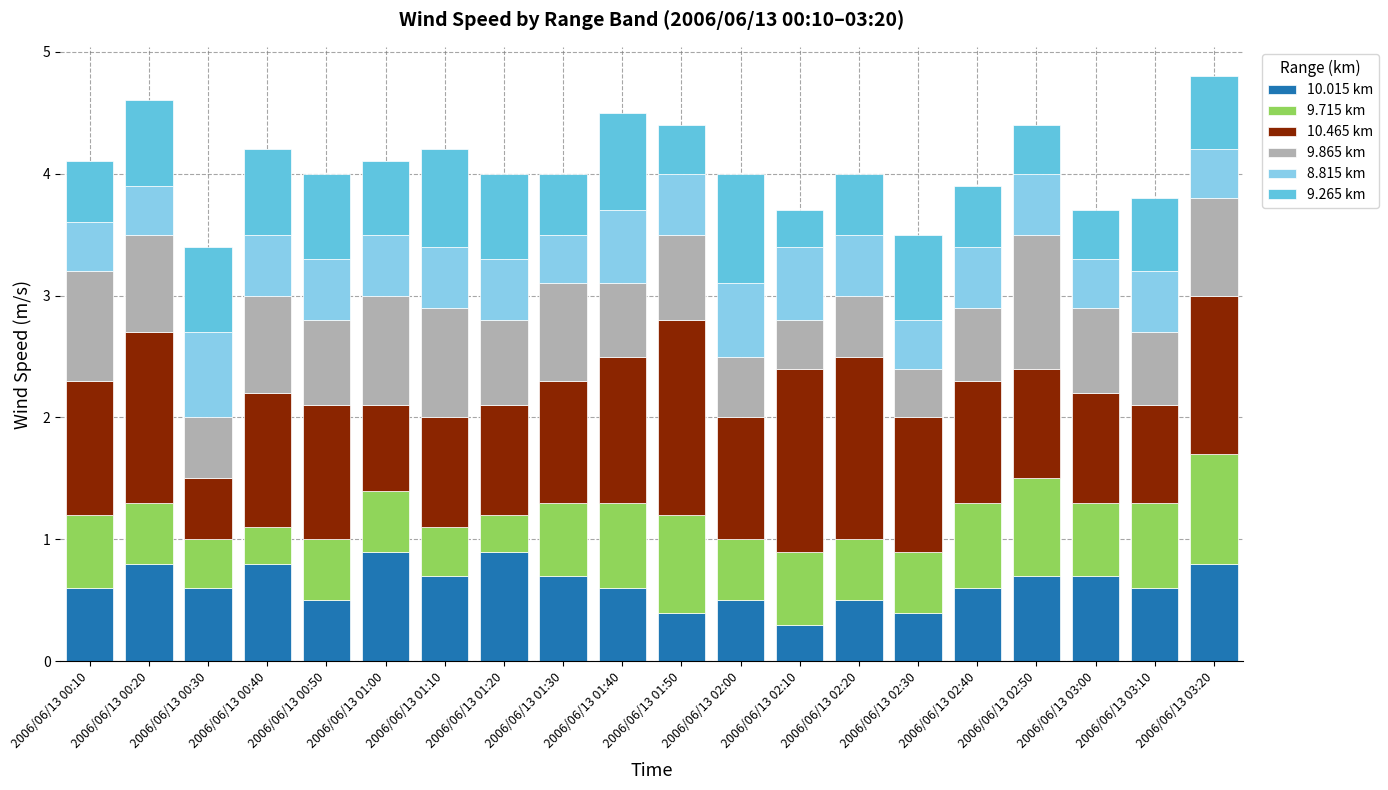

How many bars are there in total?

20